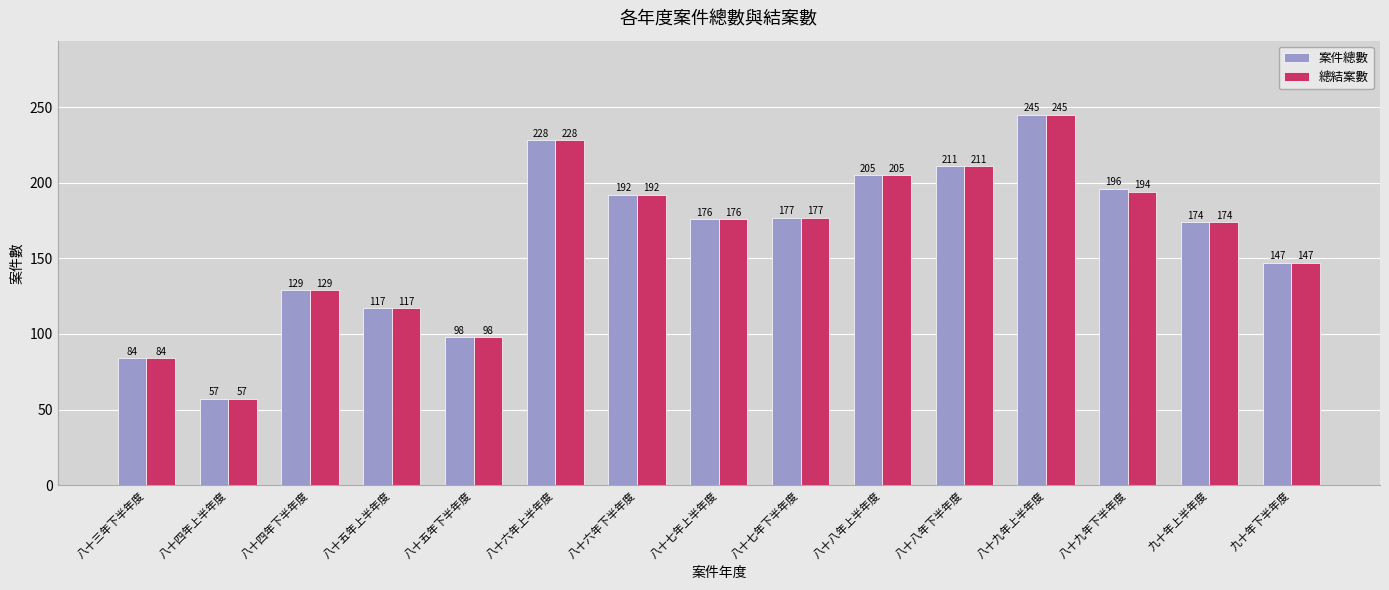

The 案件總數 series shows 59 at 八十六年下半年度. True or false?

False